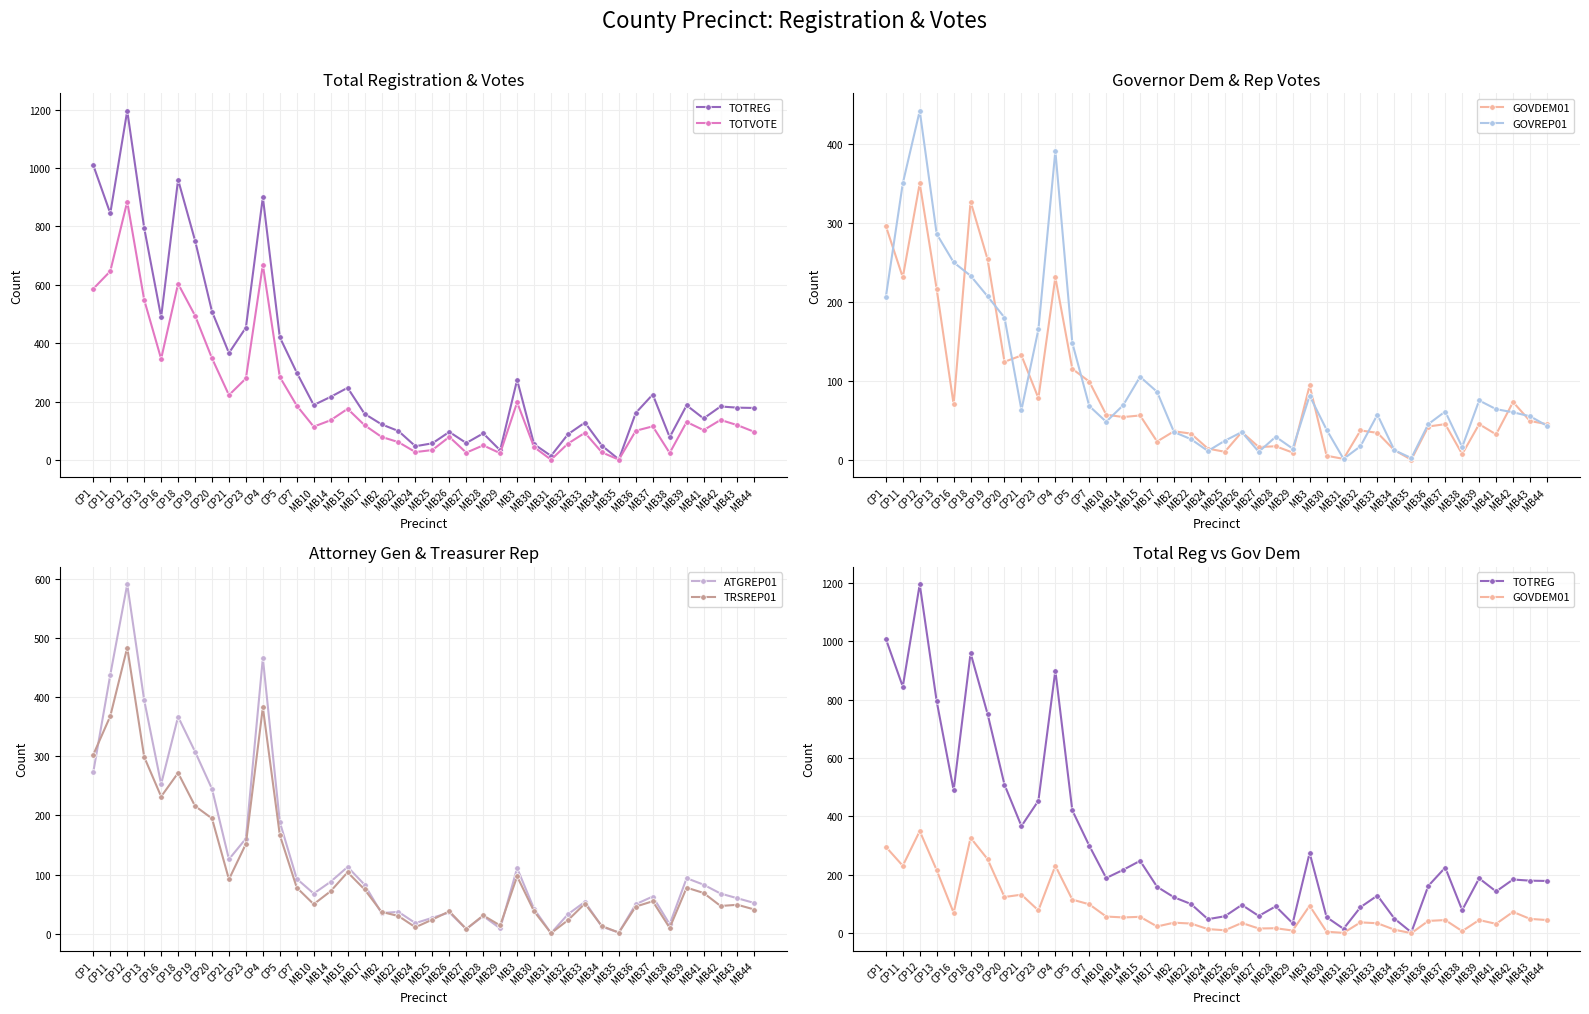

True or false: TOTVOTE and ATGREP01 cross at least once.

False